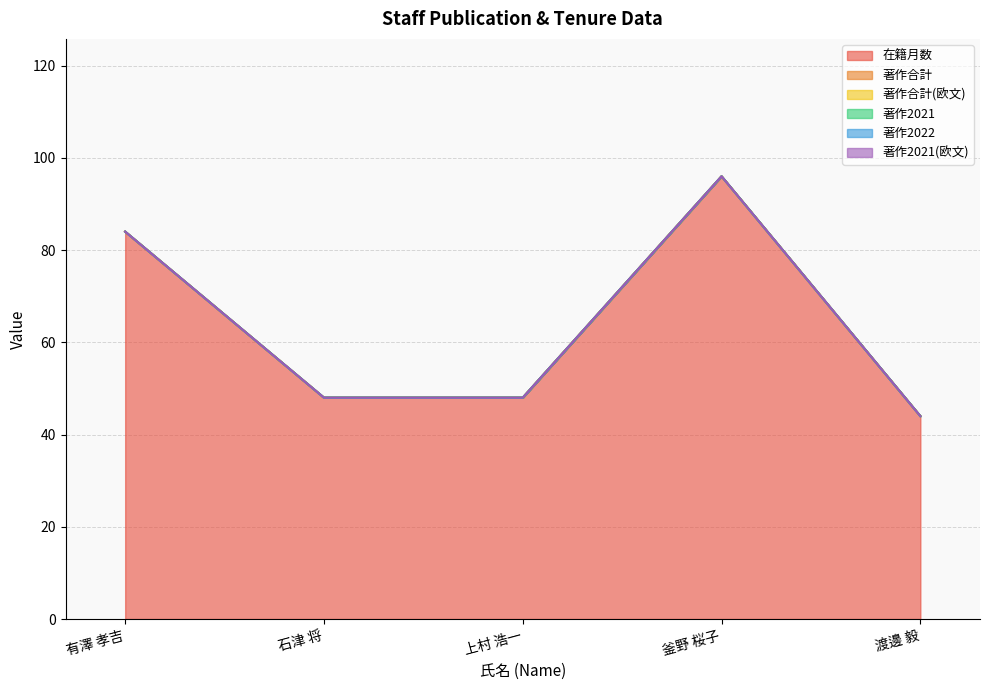

Is the value of 著作2021(欧文) at 石津 将 greater than the value of 著作合計 at 石津 将?

No